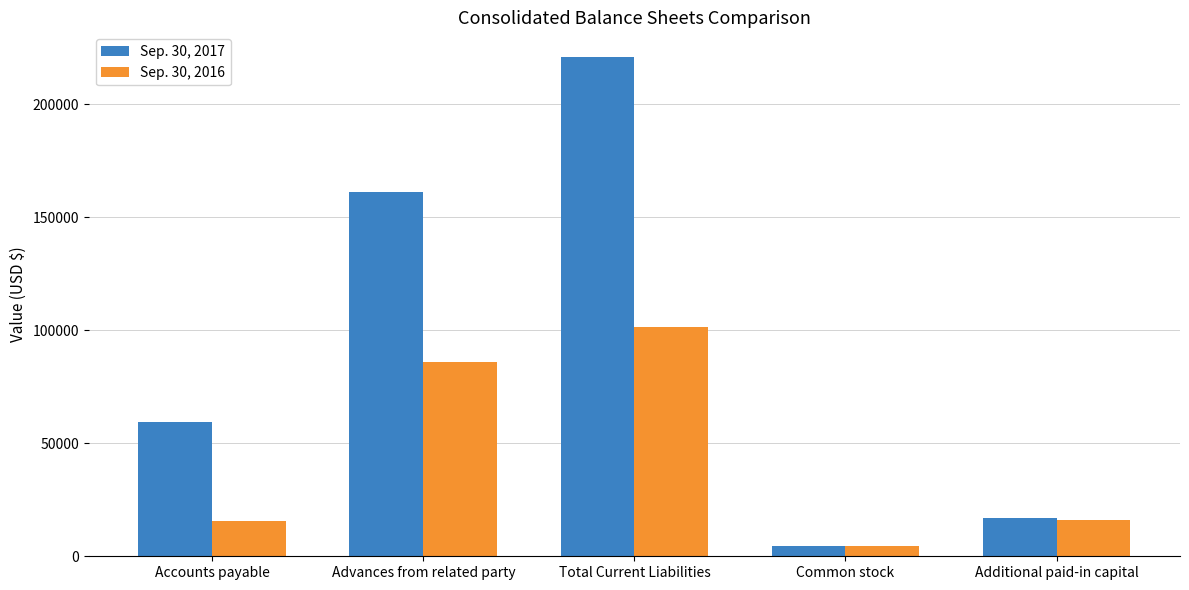

What is the label of the 1st bar from the right?

Additional paid-in capital